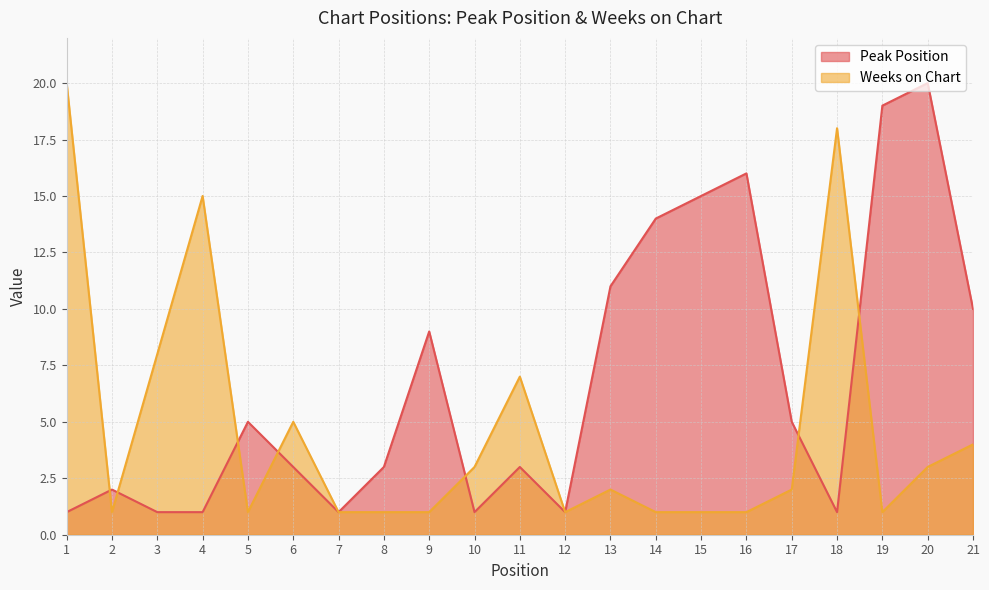

What is the difference between the Peak Position values at 7 and 19?

18